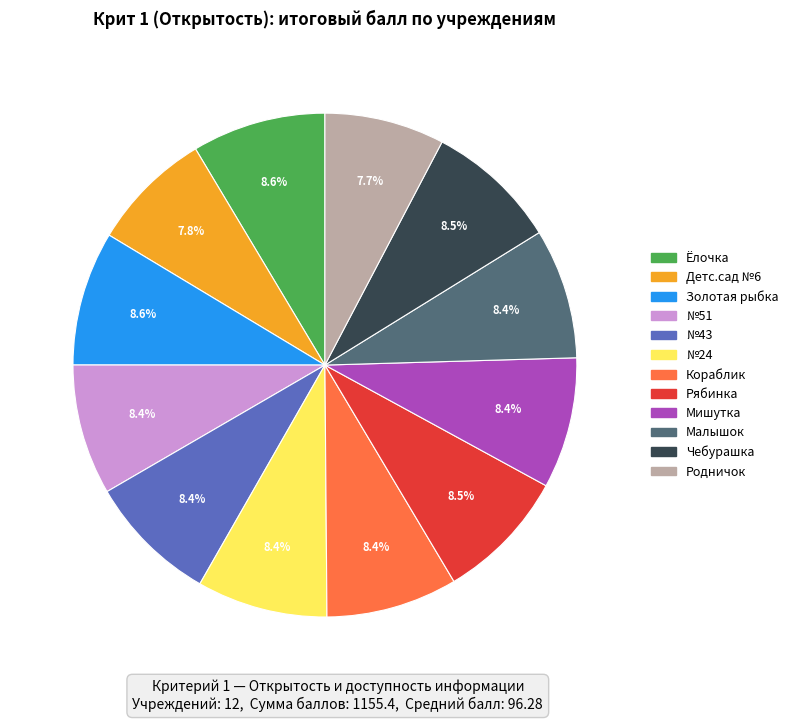

Does any single category account for the majority?

No